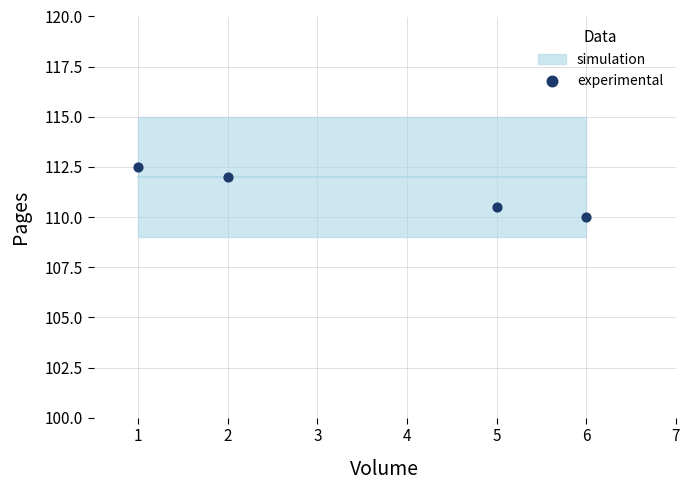

What is the range of X values (max minus min)?

5.0